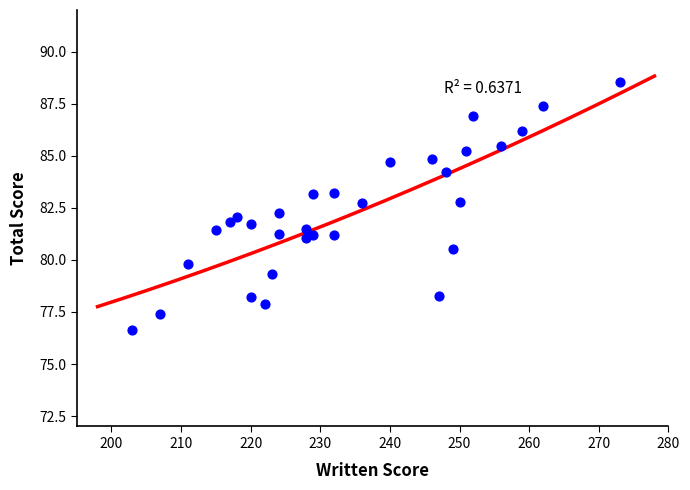

What is the range of Y values (max minus min)?

11.9